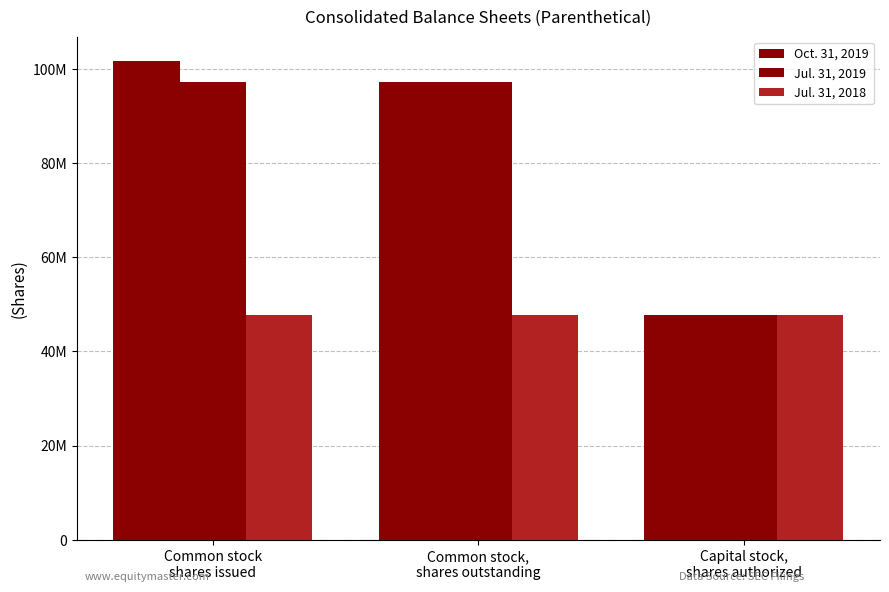

Is the value of Oct. 31, 2019 at Common stock
shares issued greater than the value of Jul. 31, 2018 at Capital stock,
shares authorized?

Yes